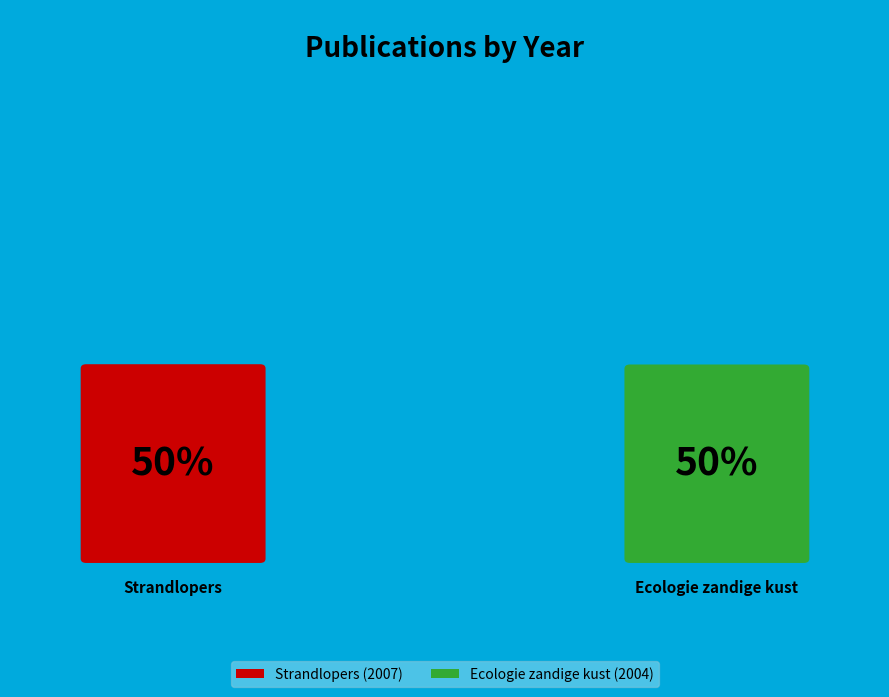

To the nearest percent, what is the combined percentage of Ecologie zandige kust (2004) and Strandlopers (2007)?

100%